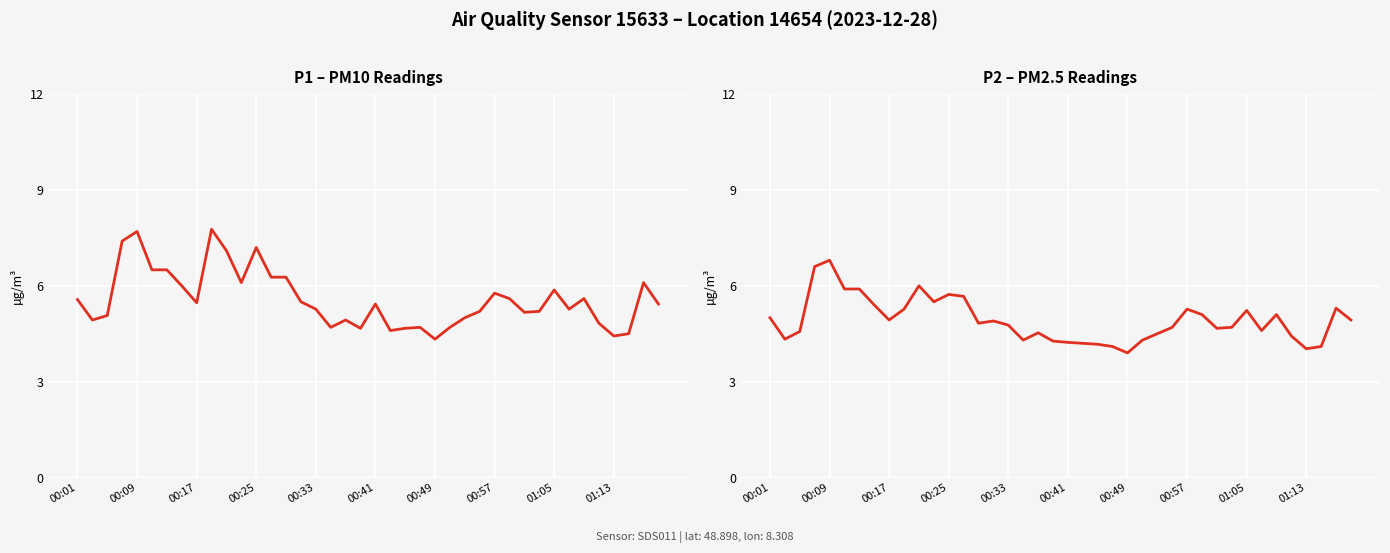

Is it true that P2 equals 4.7 at 00:09?

False